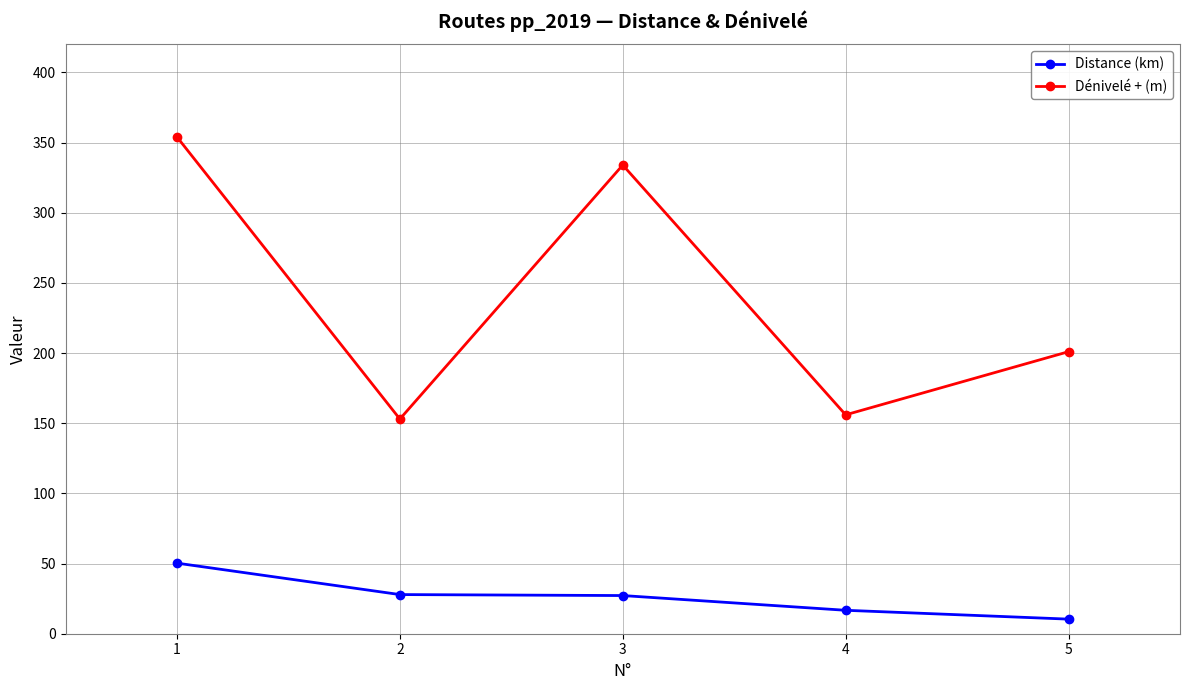

The value of Distance (km) at 3 is 27.2. True or false?

True